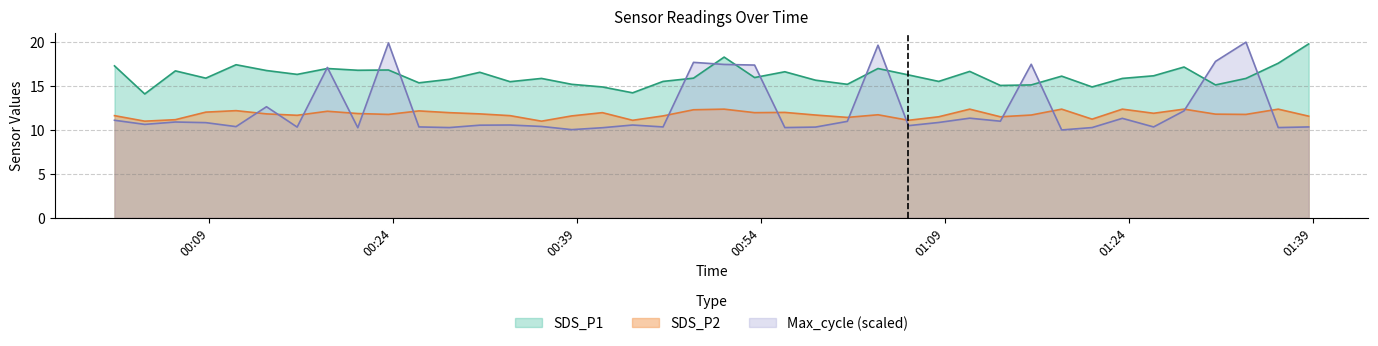

Which series has the largest total across all categories?

SDS_P1